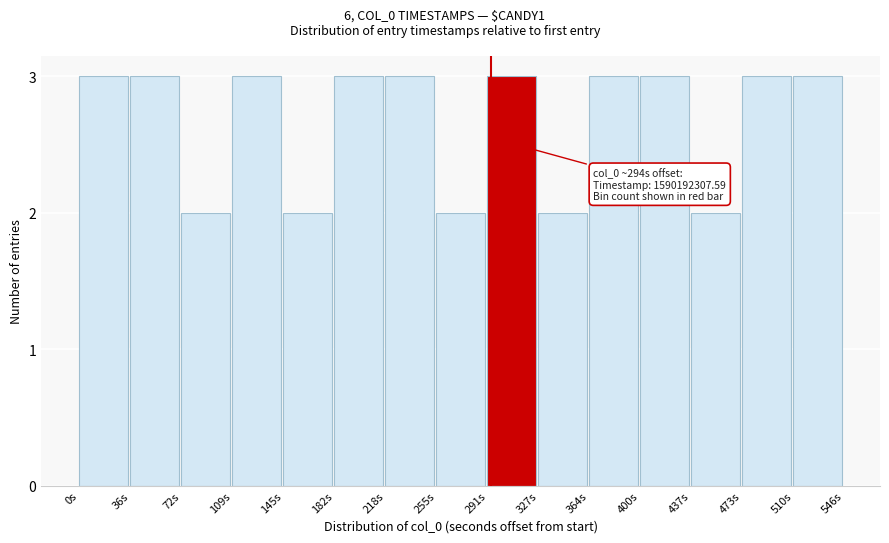

Reading left to right, list all the values displayed in this chart.

0s=3	36s=3	72s=2	109s=3	145s=2	182s=3	218s=3	255s=2	291s=3	327s=2	364s=3	400s=3	437s=2	473s=3	510s=3